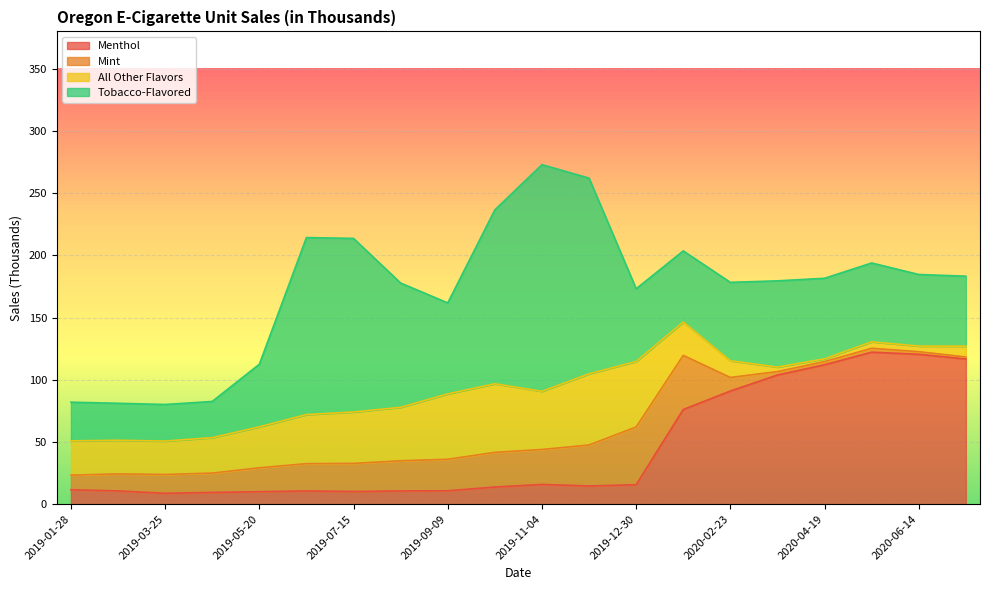

What is the spread (max minus min) of values at 2020-05-17?

119.1